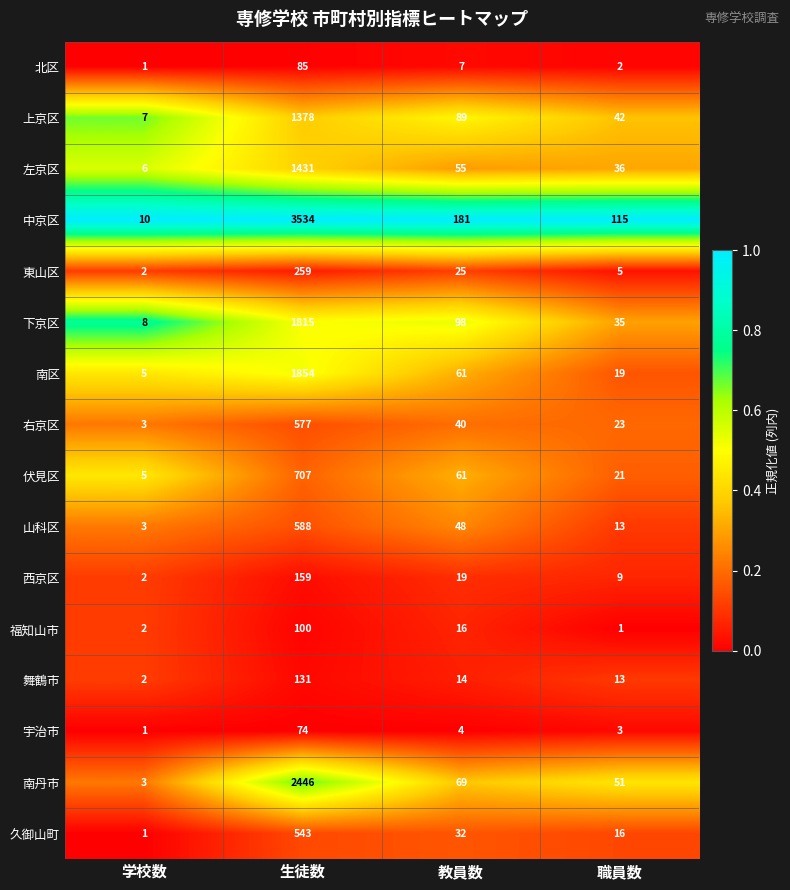

Which series changed the most between 生徒数 and 教員数?

中京区